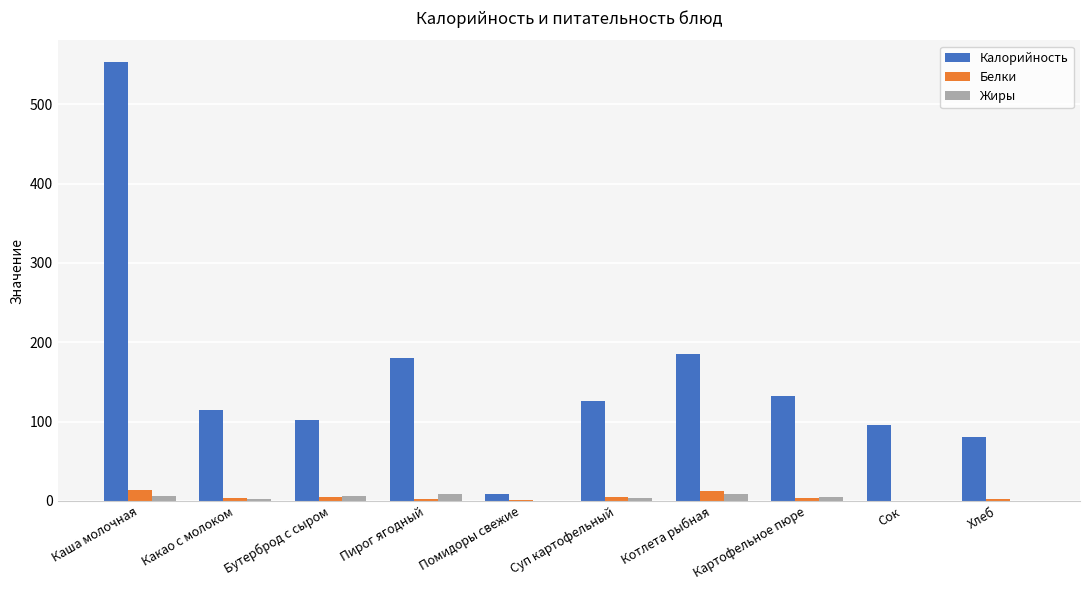

What is the sum of the Белки values at Пирог ягодный and Сок?

2.8